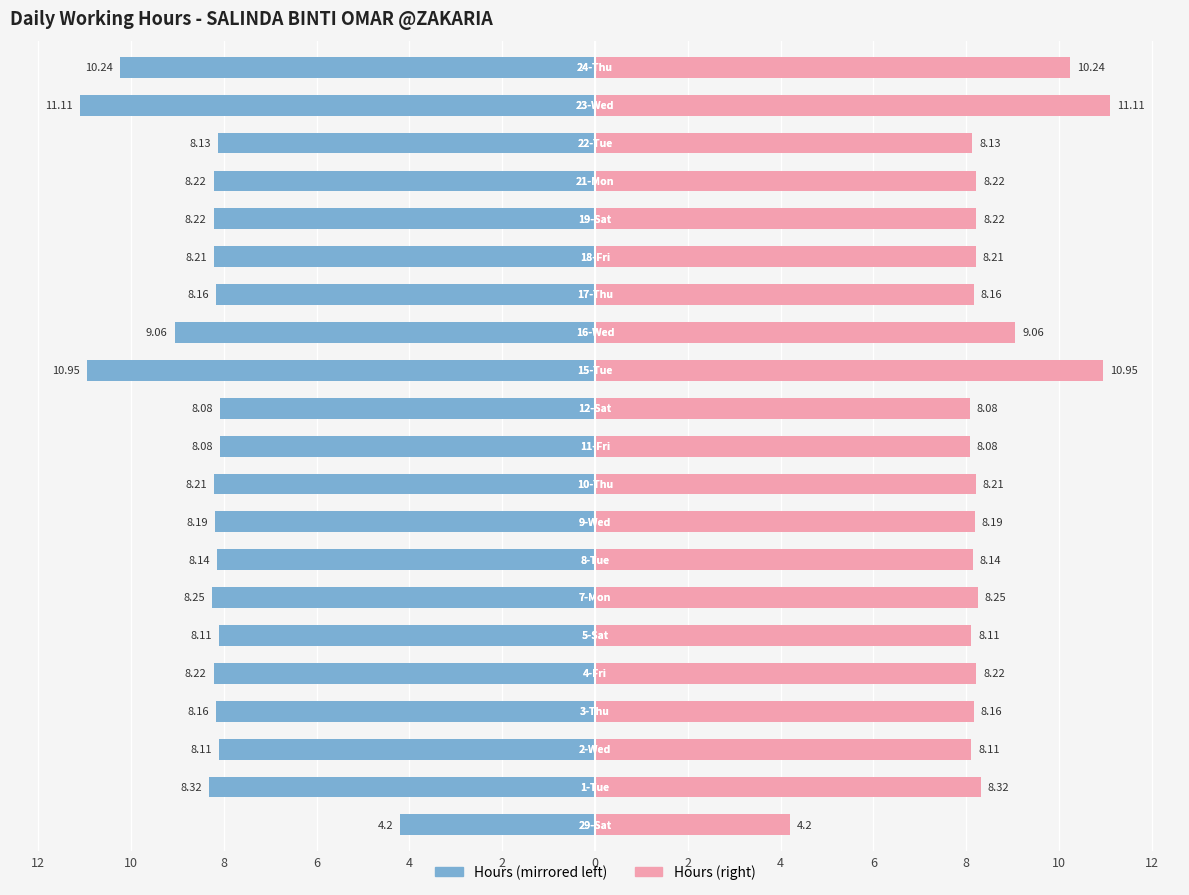

Read the Work Hours (left) value at 2.

-8.1